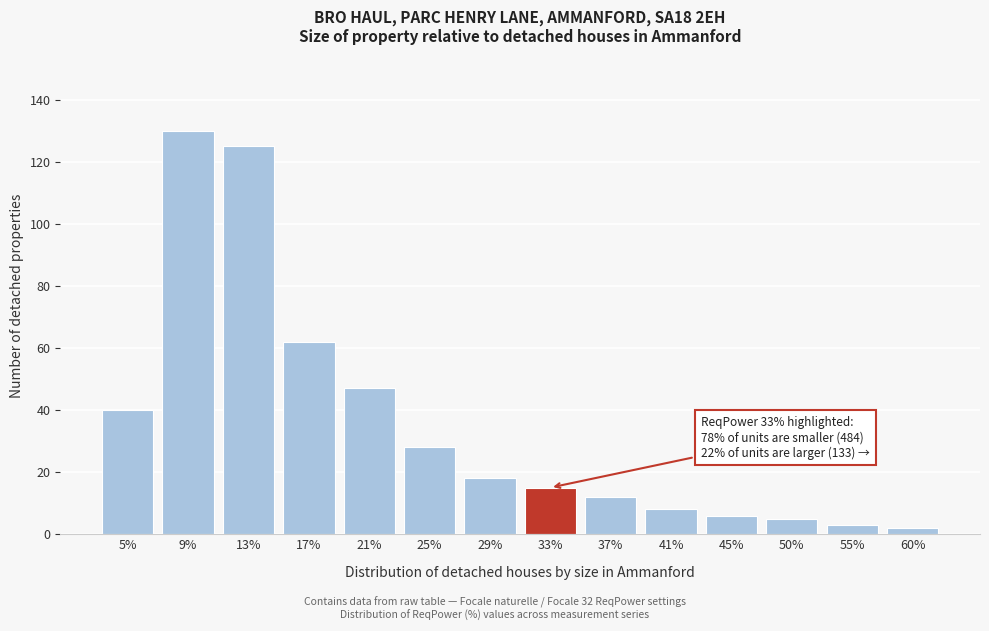

Reading left to right, extract all data points from this chart.

5%=40	9%=130	13%=125	17%=62	21%=47	25%=28	29%=18	33%=15	37%=12	41%=8	45%=6	50%=5	55%=3	60%=2